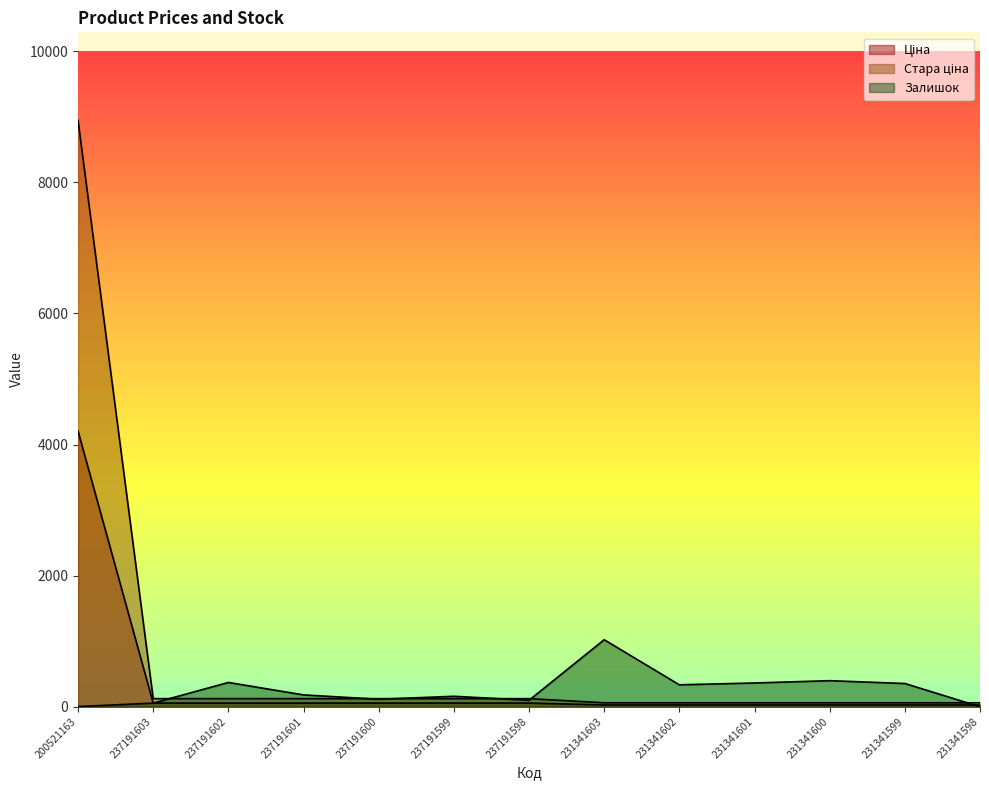

Reading right to left, list all the values displayed in this chart.

Ціна: 231341598=27.0	231341599=27.0	231341600=27.0	231341601=27.0	231341602=27.0	231341603=27.0	237191598=55.4	237191599=55.4	237191600=55.4	237191601=55.4	237191602=55.4	237191603=55.4	200521163=4204.8
Стара ціна: 231341598=60.0	231341599=60.0	231341600=60.0	231341601=60.0	231341602=60.0	231341603=60.0	237191598=123.0	237191599=123.0	237191600=123.0	237191601=123.0	237191602=123.0	237191603=123.0	200521163=8946.3
Залишок: 231341598=0.0	231341599=354.0	231341600=397.0	231341601=362.0	231341602=334.0	231341603=1022.0	237191598=98.0	237191599=159.0	237191600=114.0	237191601=180.0	237191602=370.0	237191603=55.0	200521163=2.0